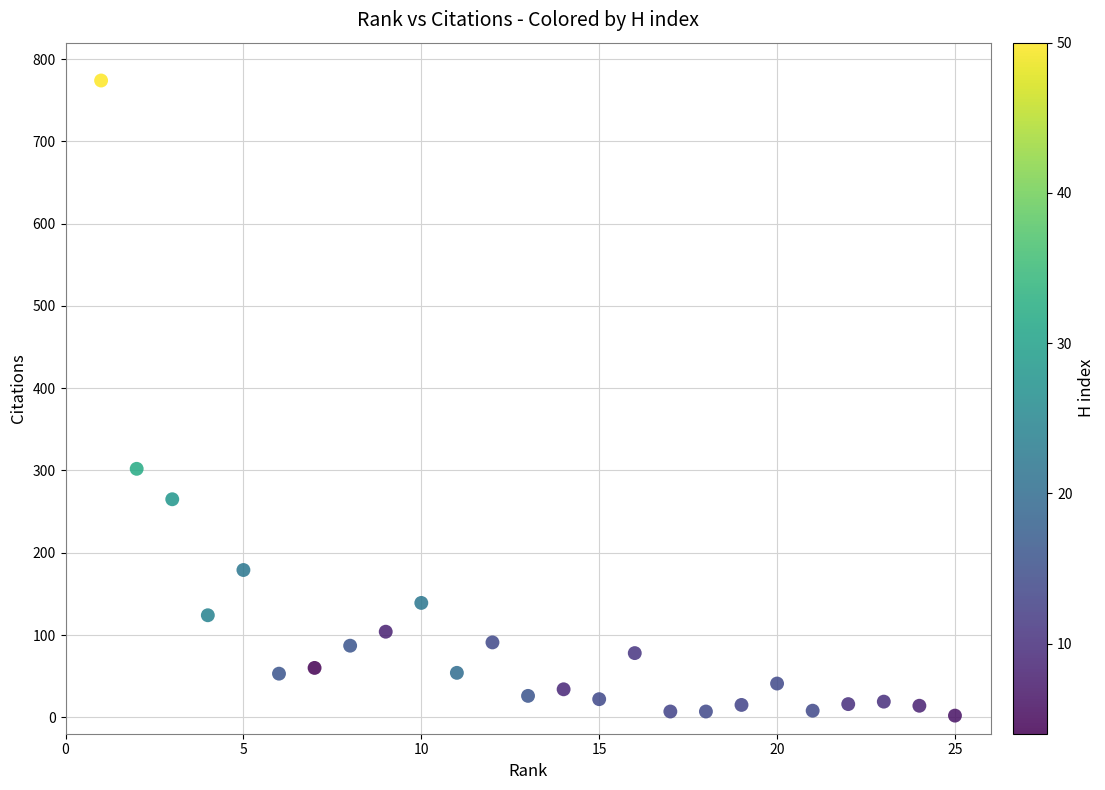

What is the range of Y values (max minus min)?

772